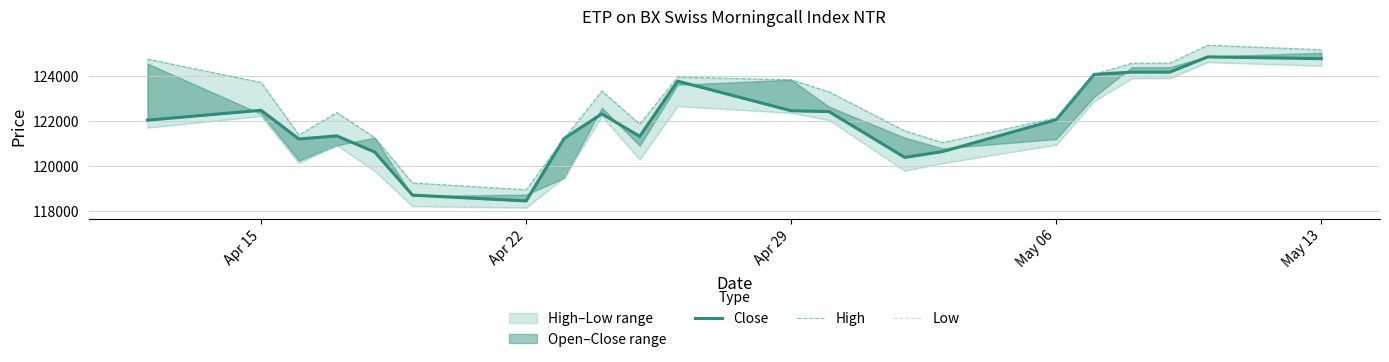

What is the value of the Close point at the 5th from the left?

120630